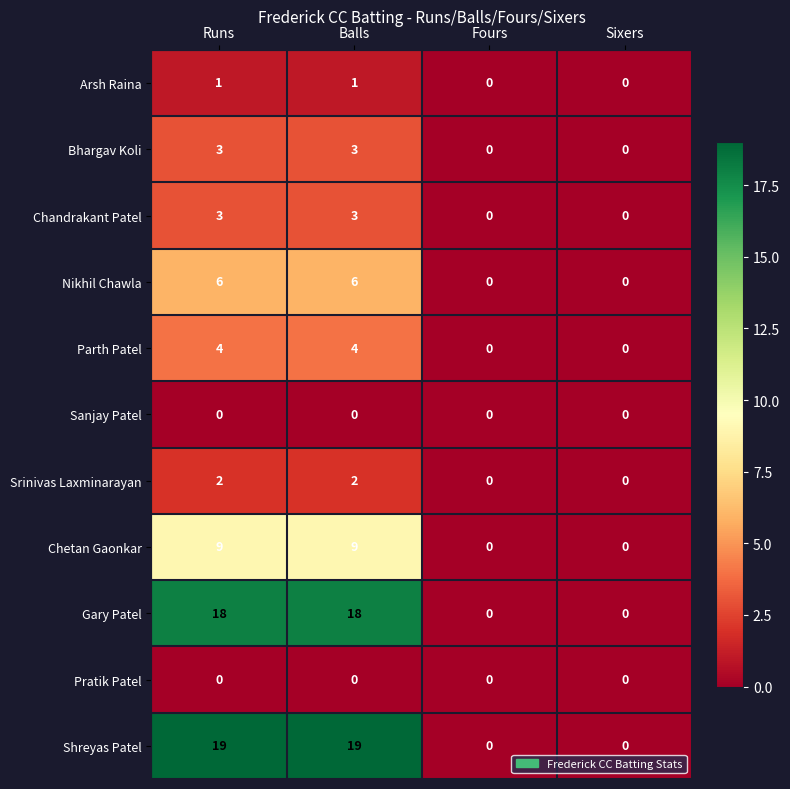

Which series has the largest total across all categories?

Shreyas Patel